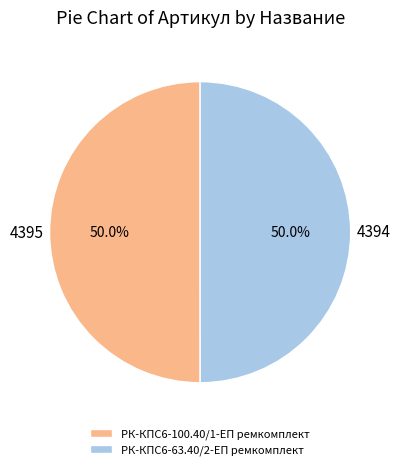

How many slices are in this pie chart?

2